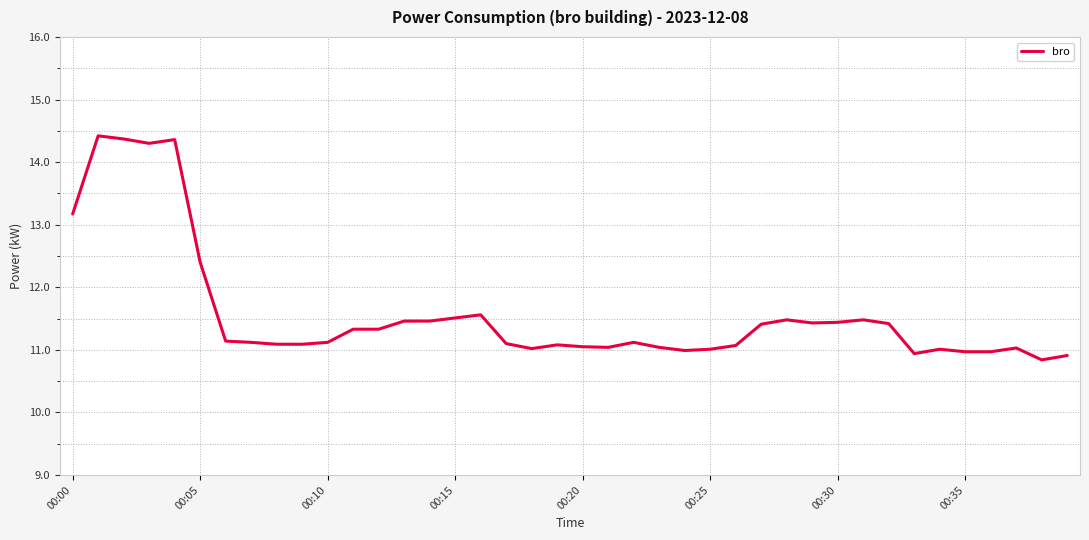

What is the smallest value displayed?

10.8